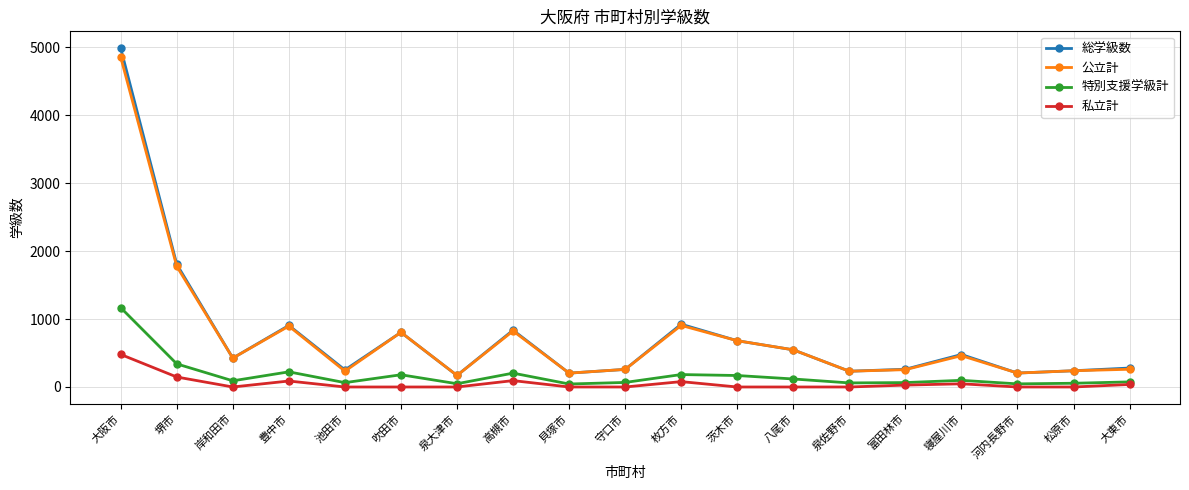

What is the label of the 9th point from the right?

枚方市